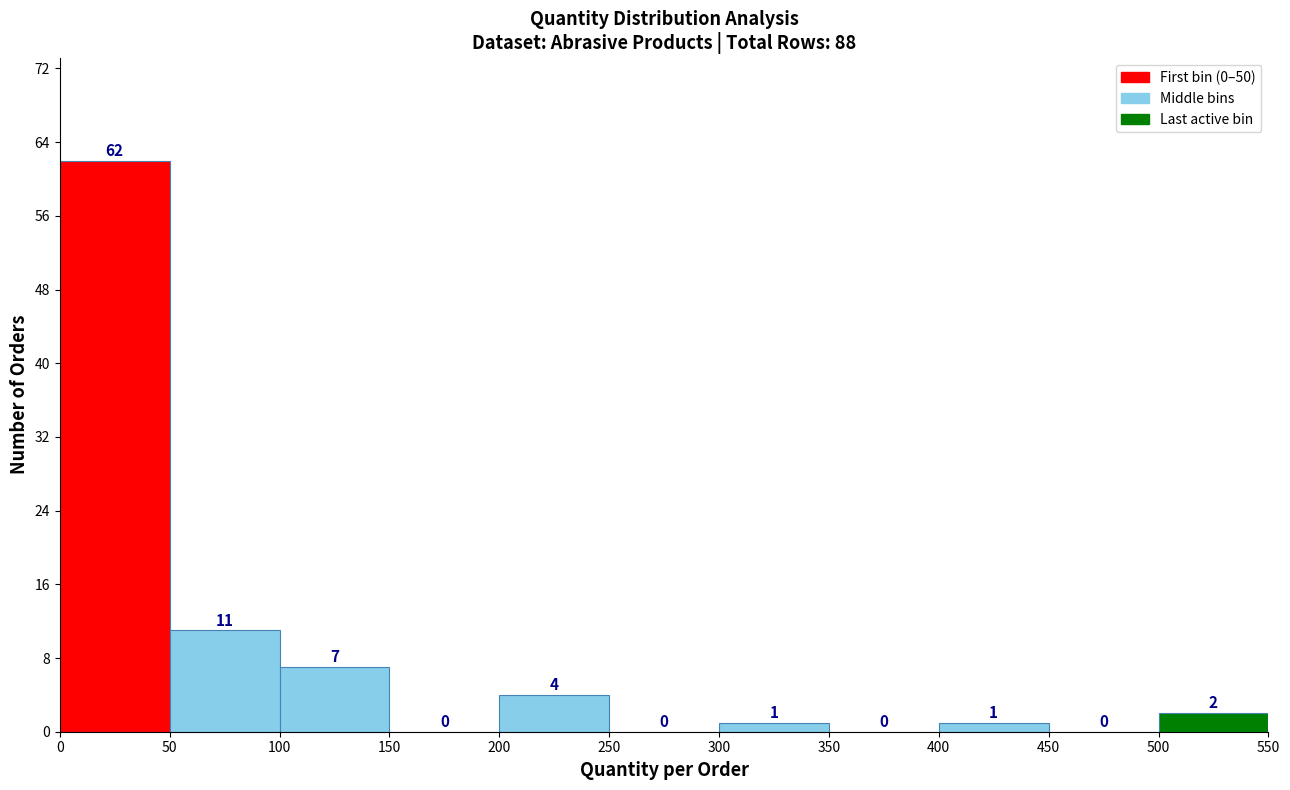

How tall is the bar that spans 400 to 450 on the x-axis?

1